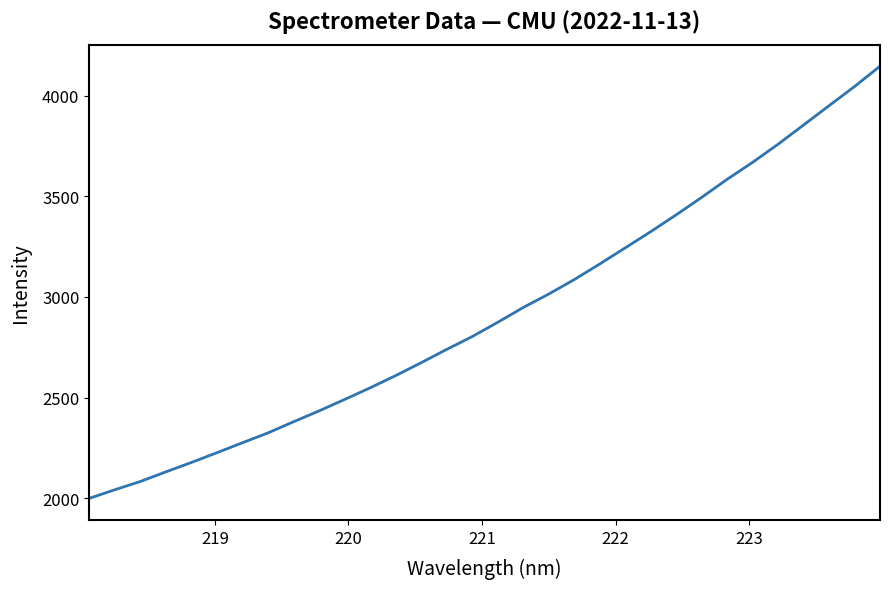

What is the difference between the maximum and minimum values?

2147.8